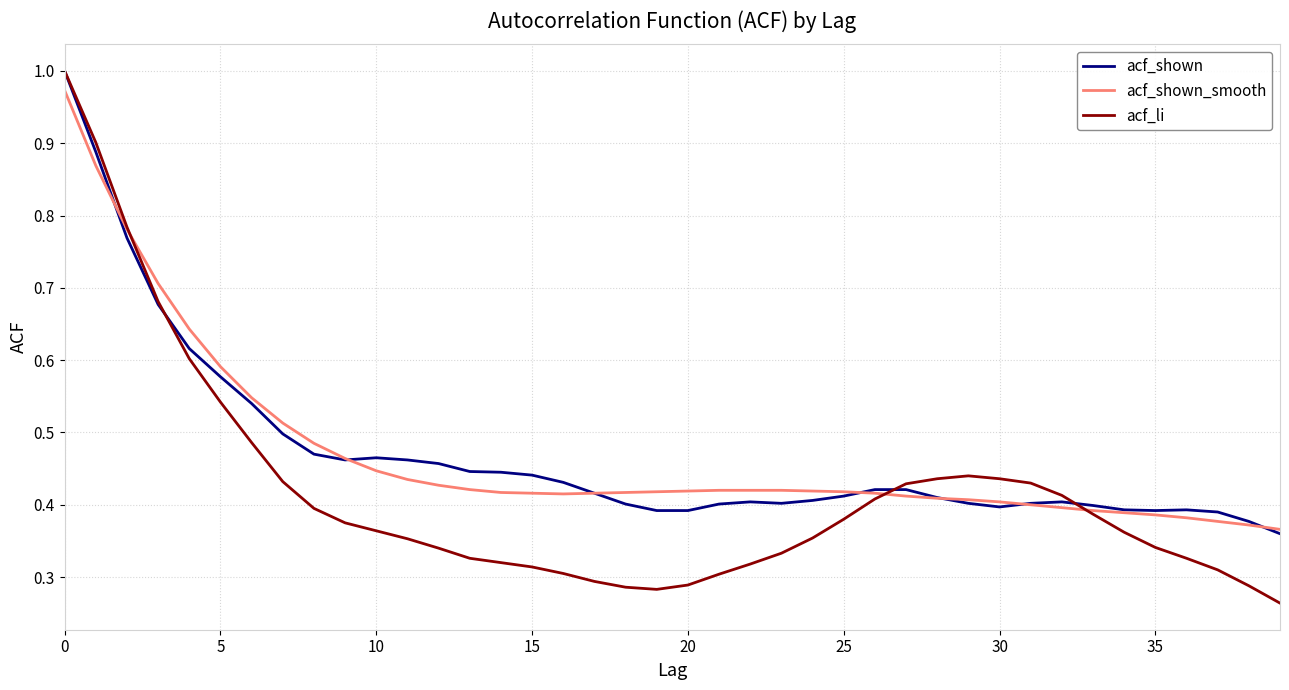

Which series has the widest spread of values?

acf_li